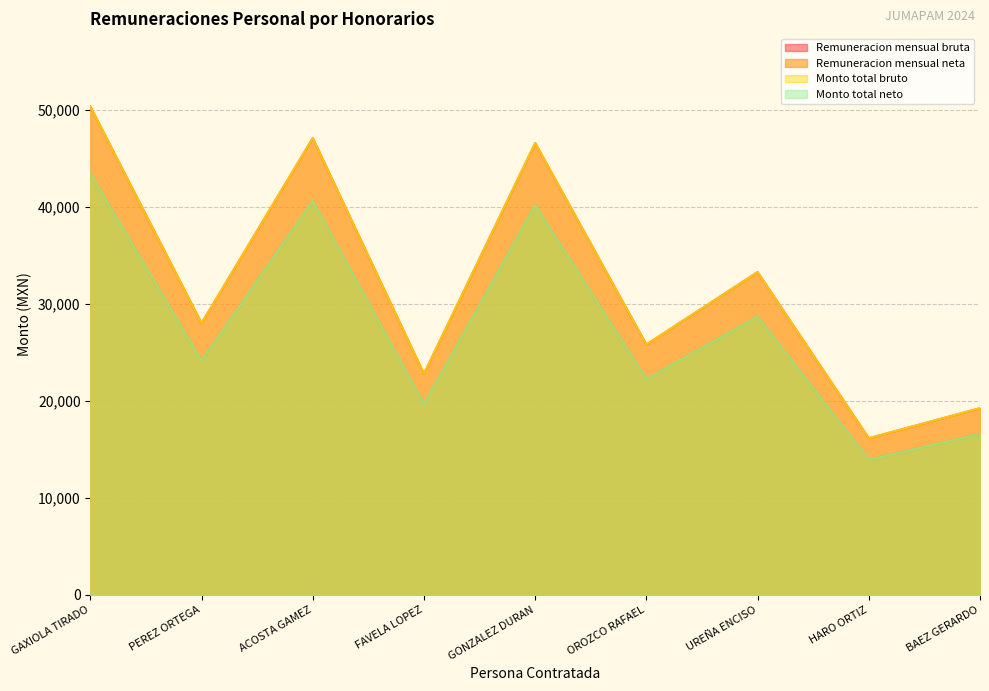

How many distinct data groups are displayed?

4